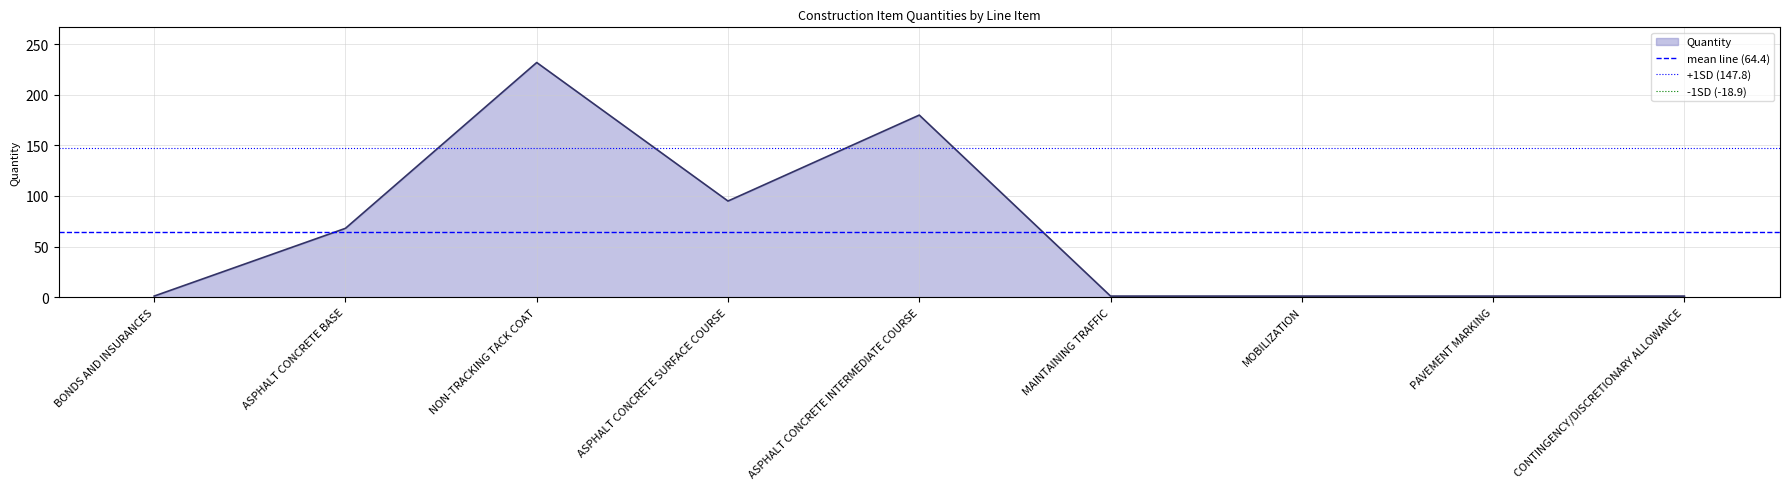

Does the chart display data point markers on the line(s)?

No